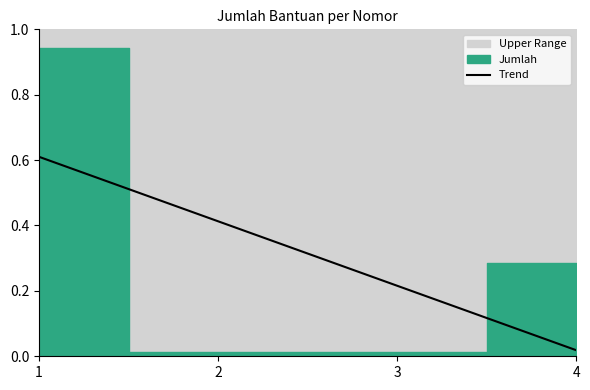

True or false: Trend has more than 1 interior local peaks.

False